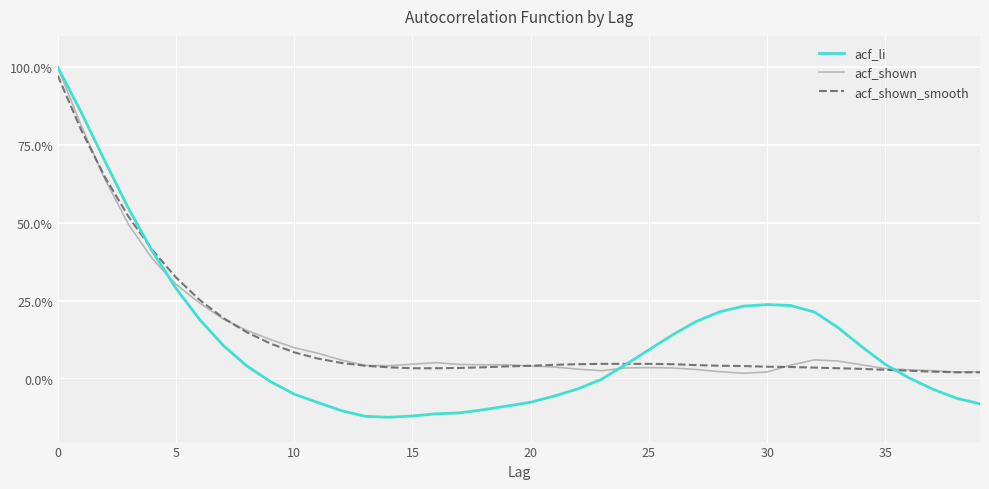

Is this an area chart (filled region under the line)?

No